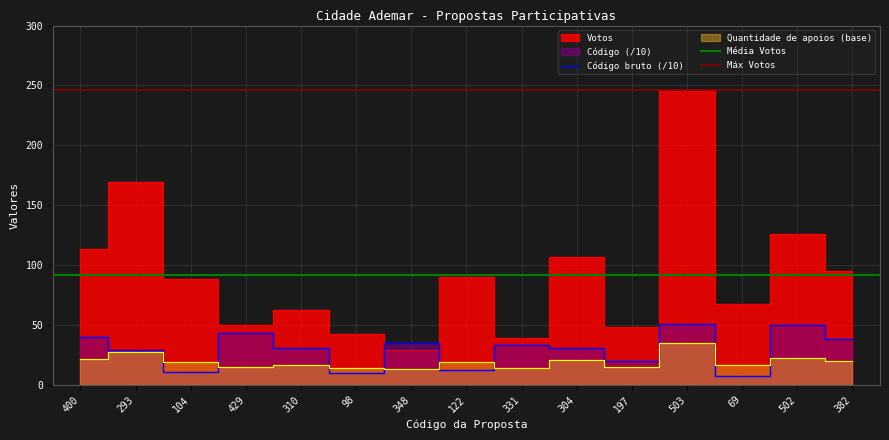

Which series has the largest total across all categories?

Votos